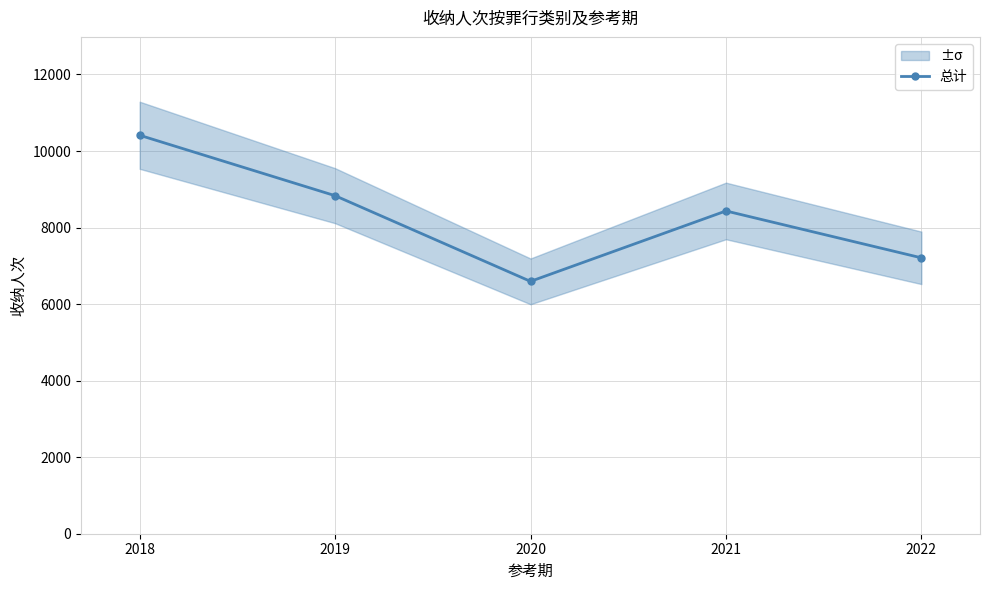

How many lines are shown in the chart?

1